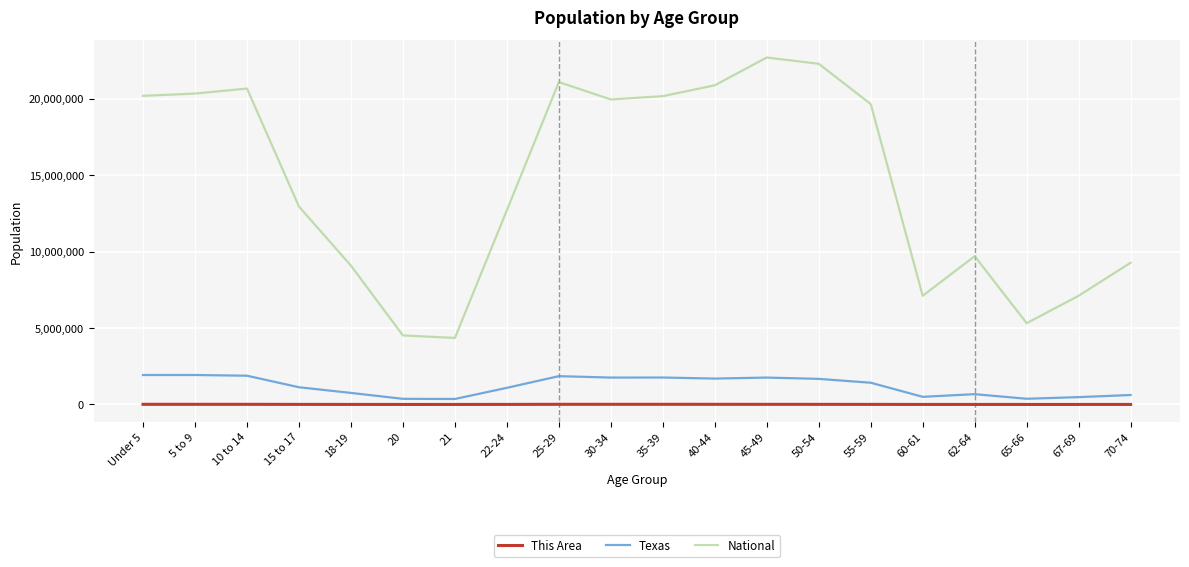

What is the greatest value displayed?

22708591